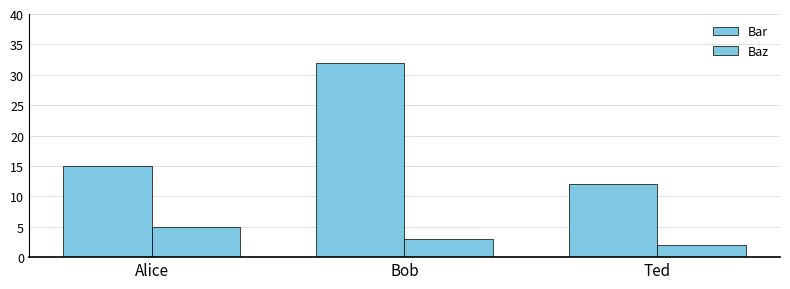

What is the maximum value shown in the chart?

32